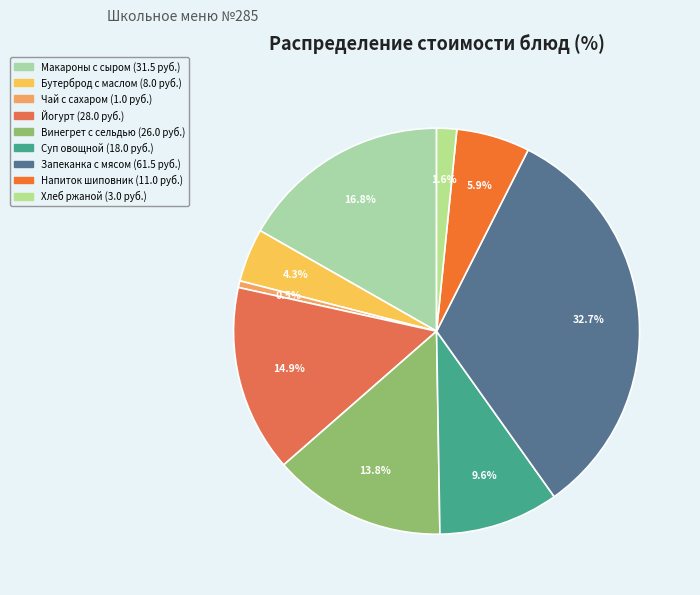

How many slices are in this pie chart?

9